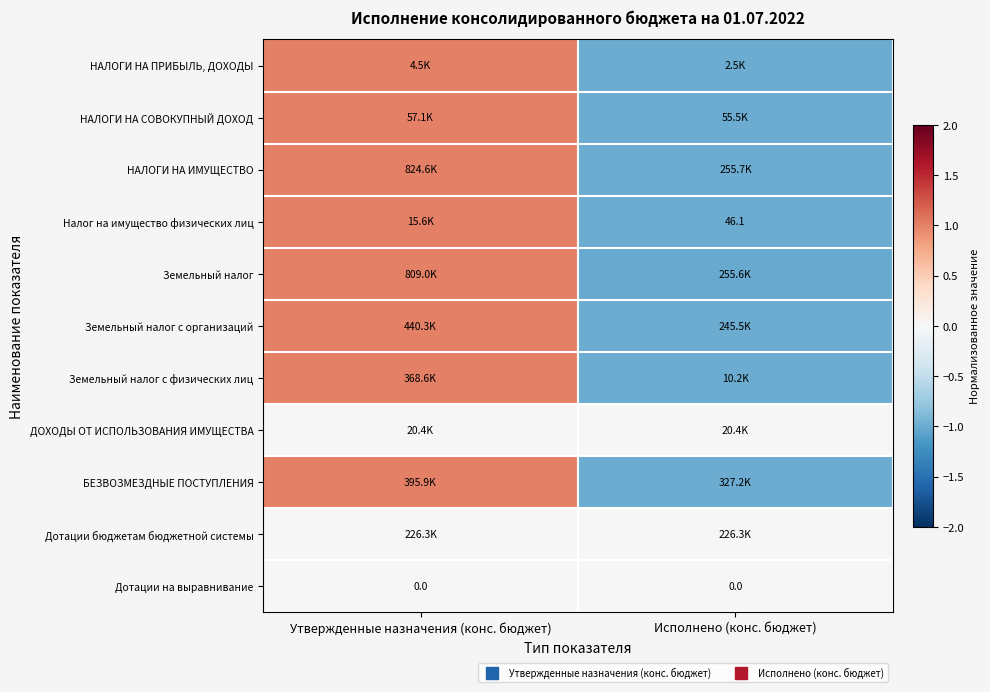

Is it true that Земельный налог с организаций equals 1.6 at Утвержденные назначения (конс. бюджет)?

False